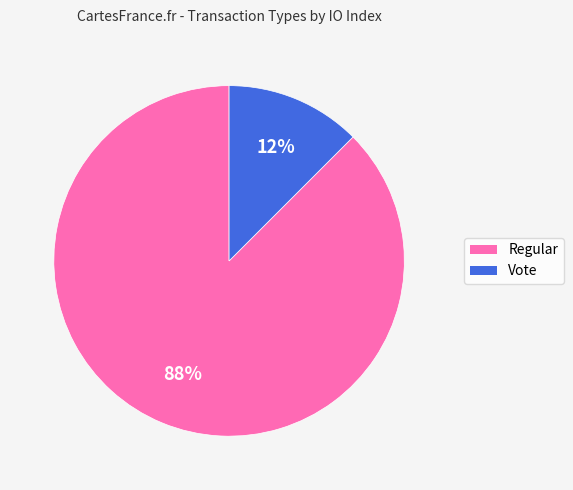

Does any single category account for the majority?

Yes